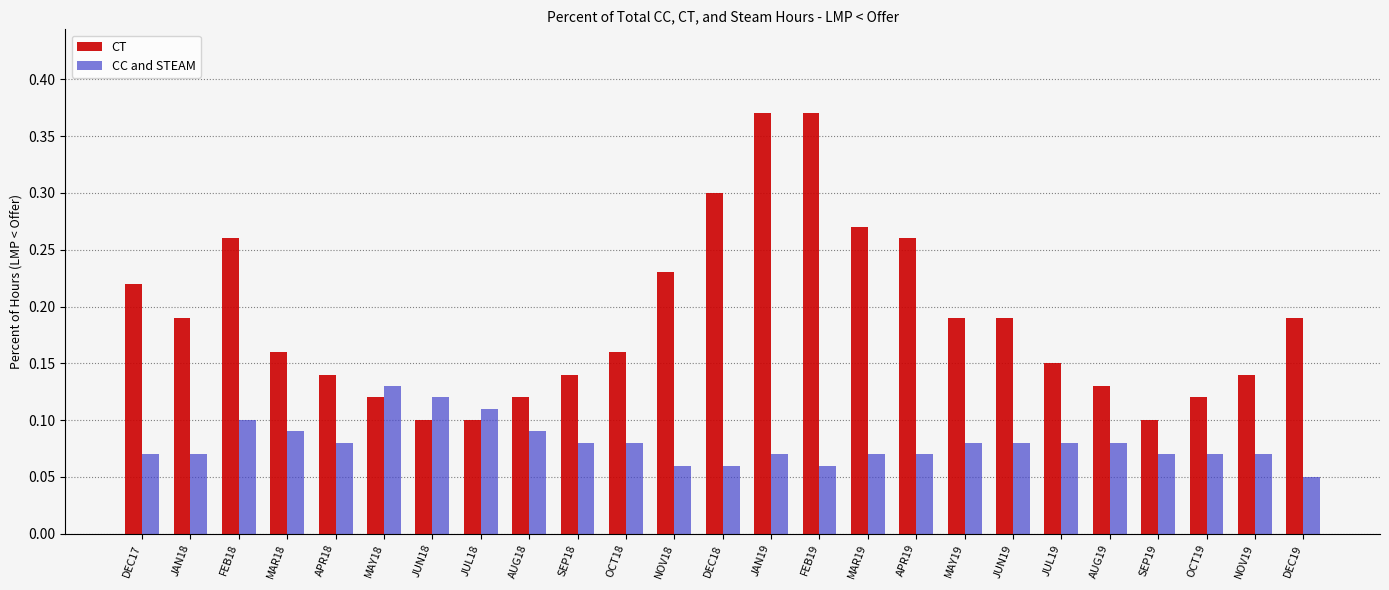

Which category has the lowest value across all series?

DEC19